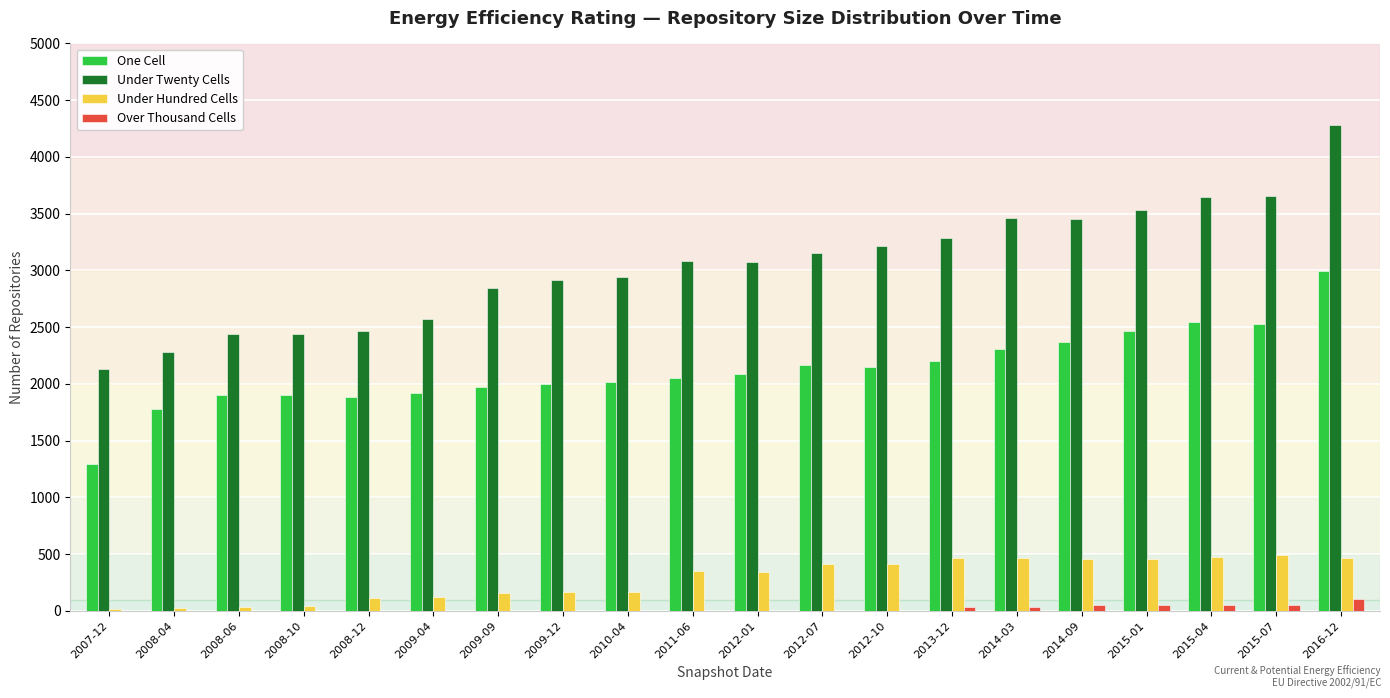

What is the highest value of the One Cell series?

2993